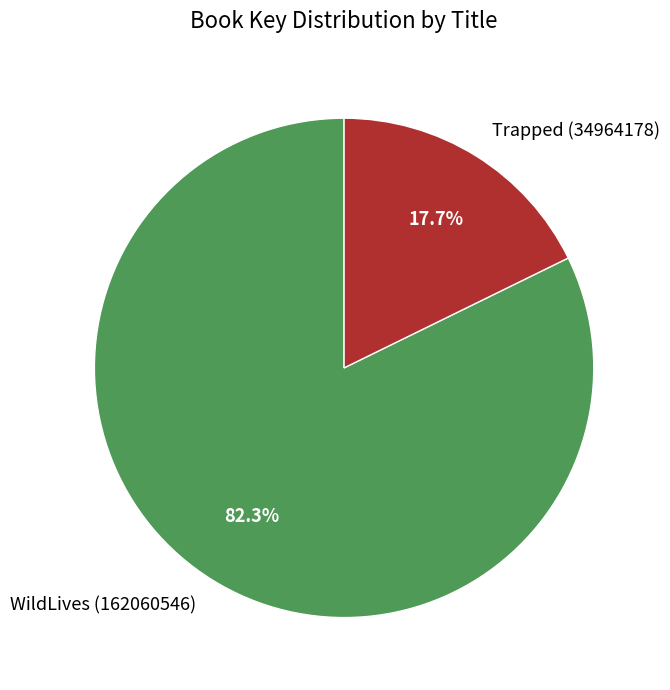

Is Trapped (34964178) the majority of the pie?

No